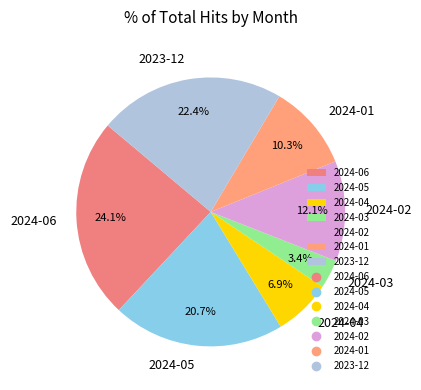

Which has a higher value, 2024-06 or 2024-02?

2024-06